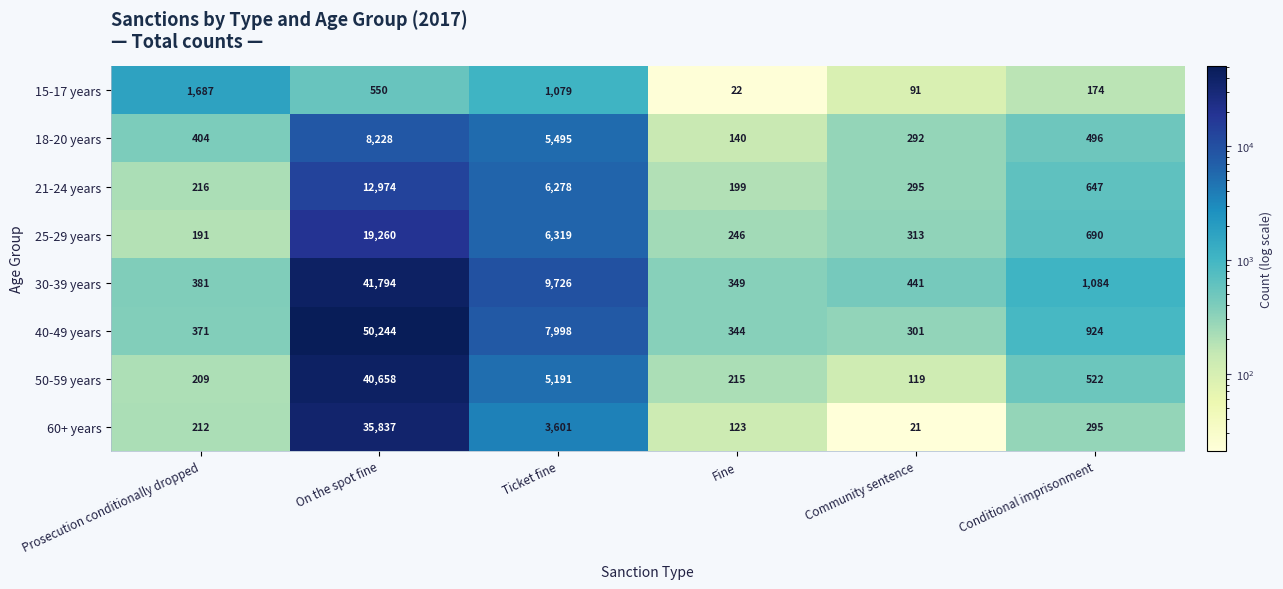

Is the value of 18-20 years at Community sentence greater than the value of 60+ years at Conditional imprisonment?

No